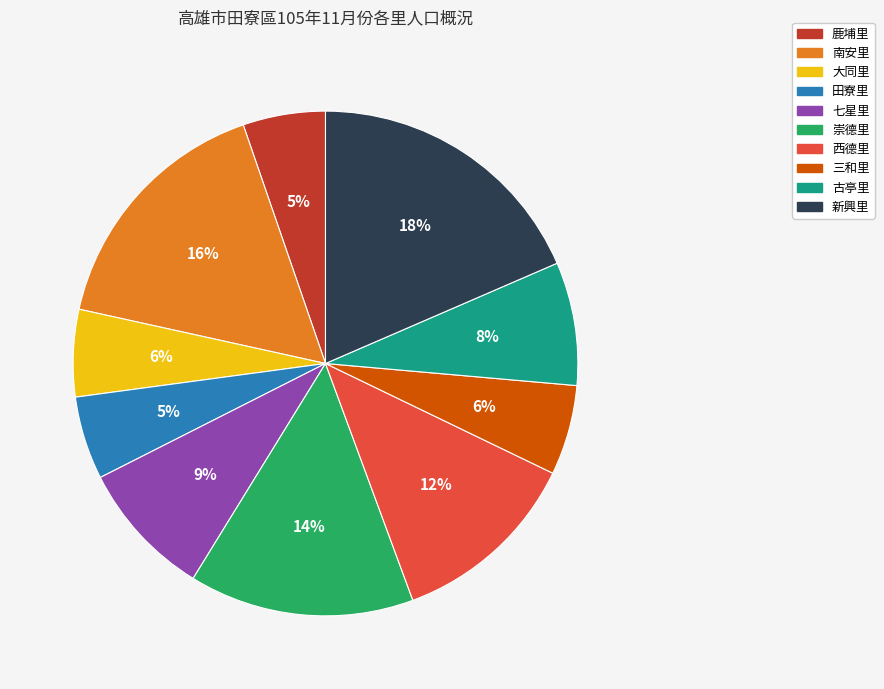

What percentage is the 七星里 slice, to the nearest percent?

9%